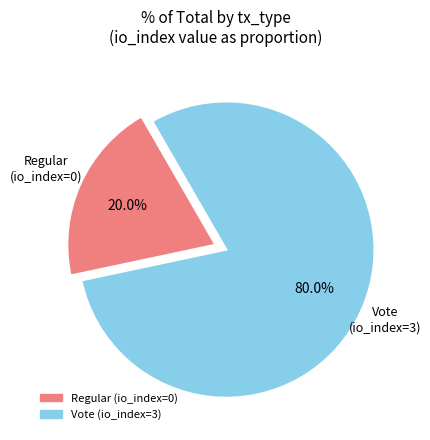

Count the number of slices in the pie.

2